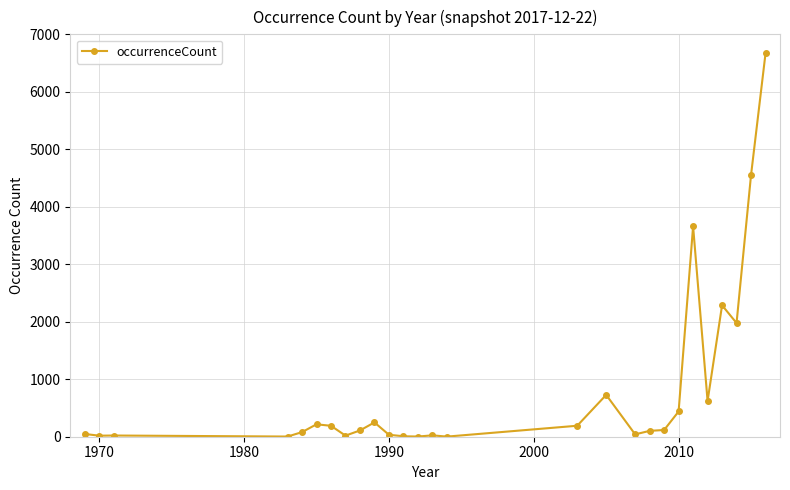

What is the average value?

830